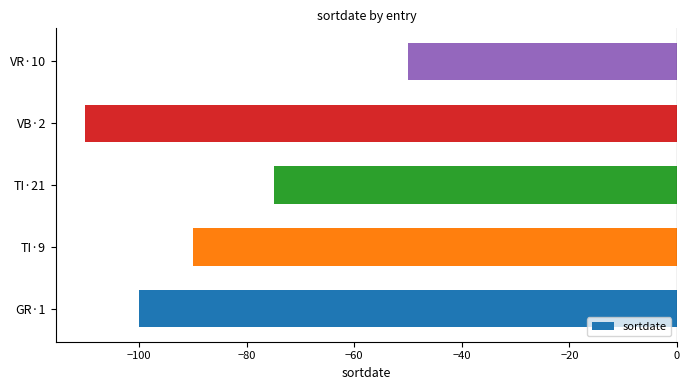

Are the bars horizontal?

Yes